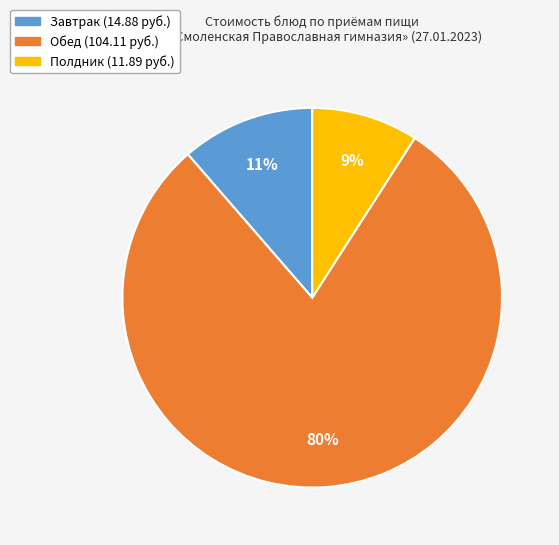

Is there a majority slice in this chart?

Yes